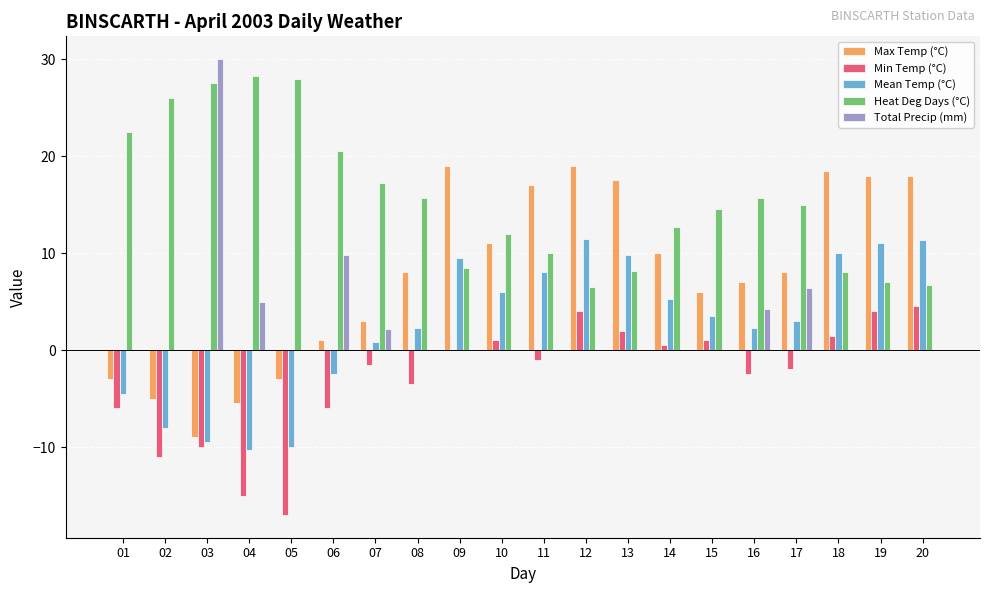

At which label does Total Precip (mm) reach its peak?

03